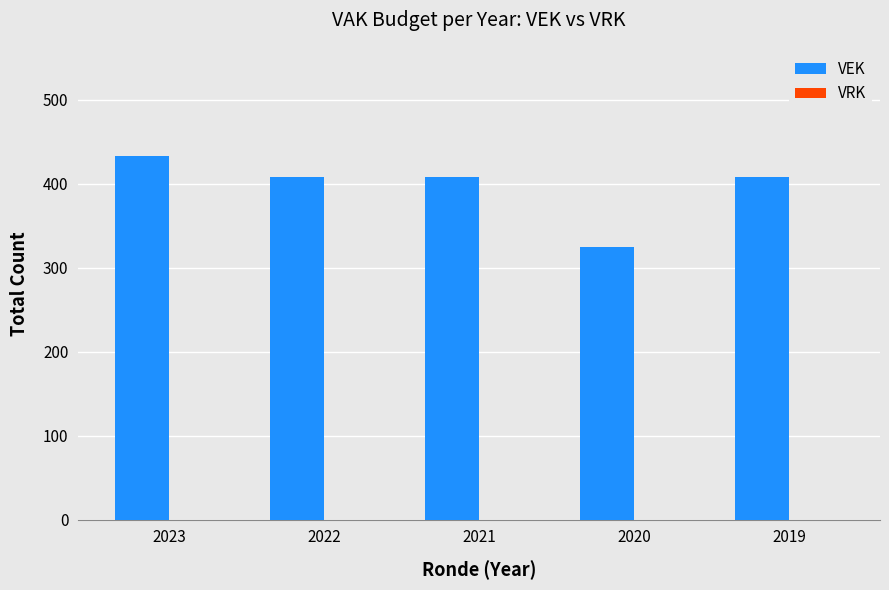

What is the ratio of the value at 2022 to the value at 2019?

1.0